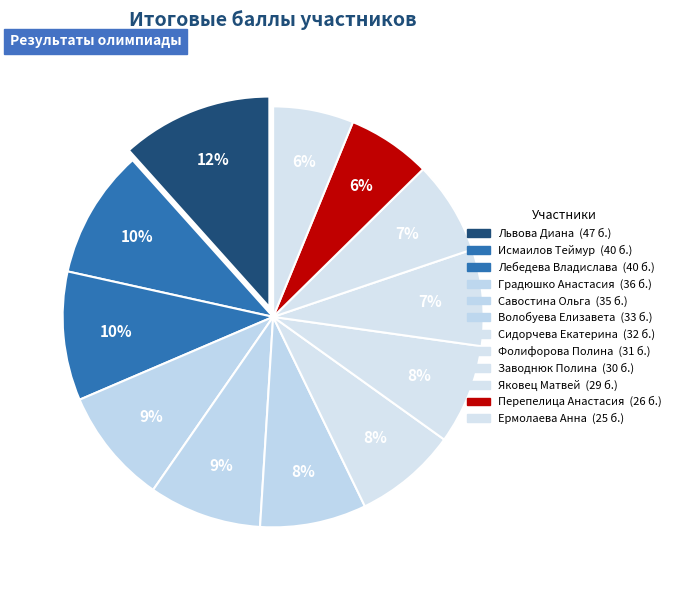

Rank the categories by value from lowest to highest.

Ермолаева Анна, Перепелица Анастасия, Яковец Матвей, Заводнюк Полина, Фолифорова Полина, Сидорчева Екатерина, Волобуева Елизавета, Савостина Ольга, Градюшко Анастасия, Исмаилов Теймур, Лебедева Владислава, Львова Диана